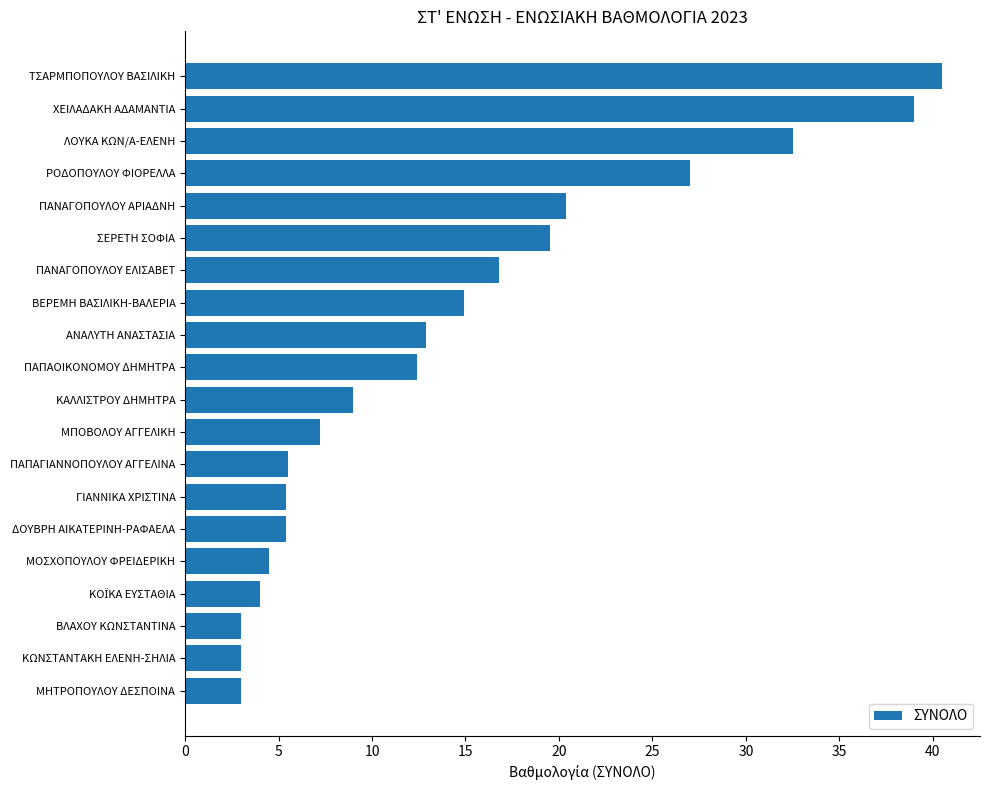

What is the greatest value displayed?

40.5